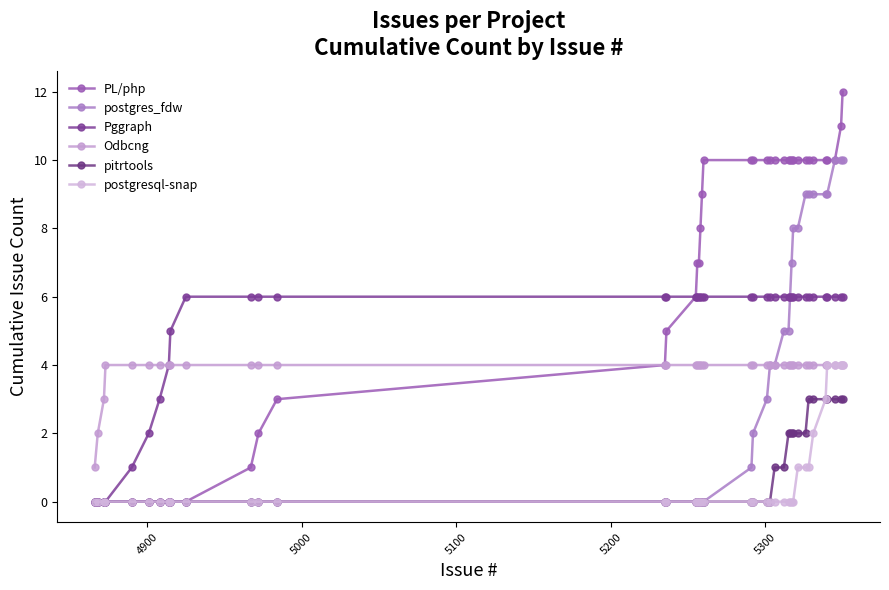

What is the value of the PL/php point at the 18th from the left?

7